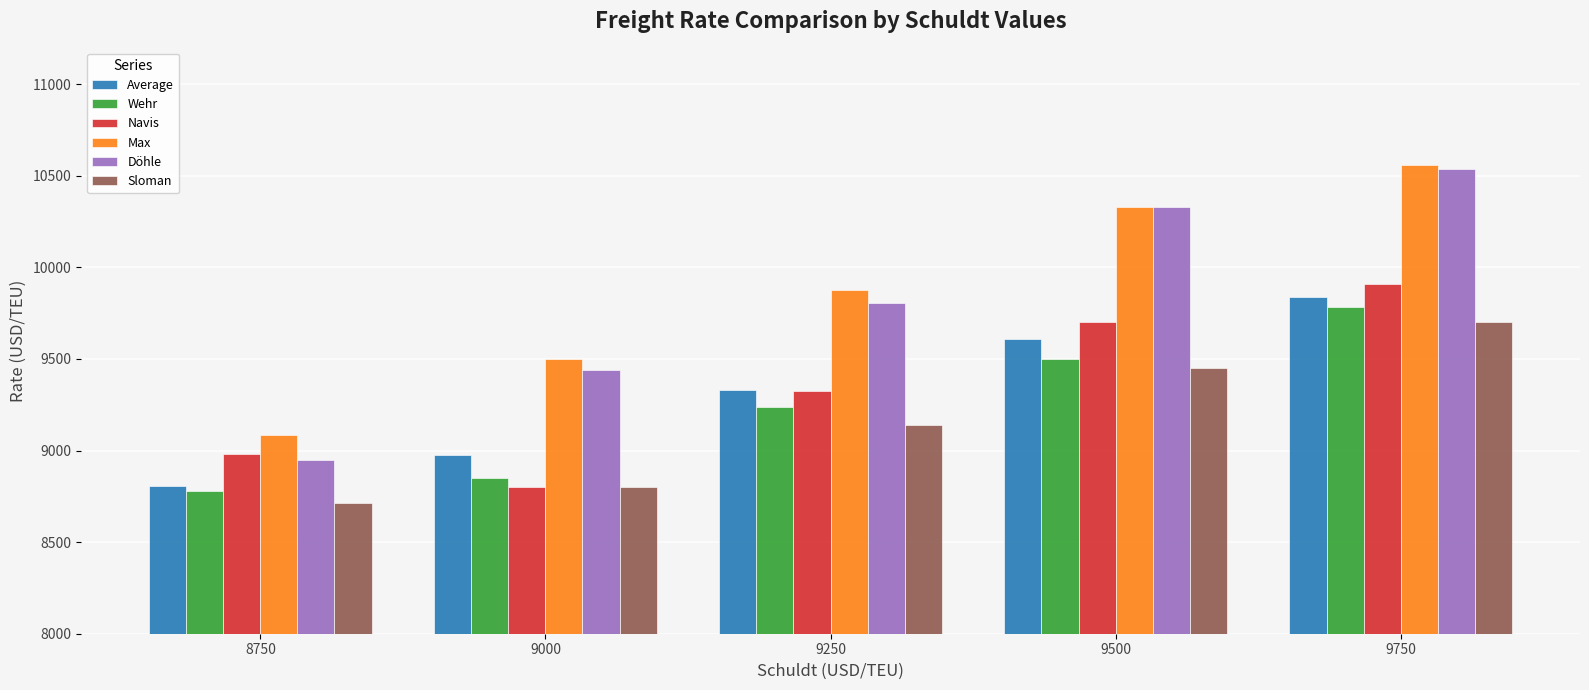

Which series changed the most between 8750 and 9250?

Döhle